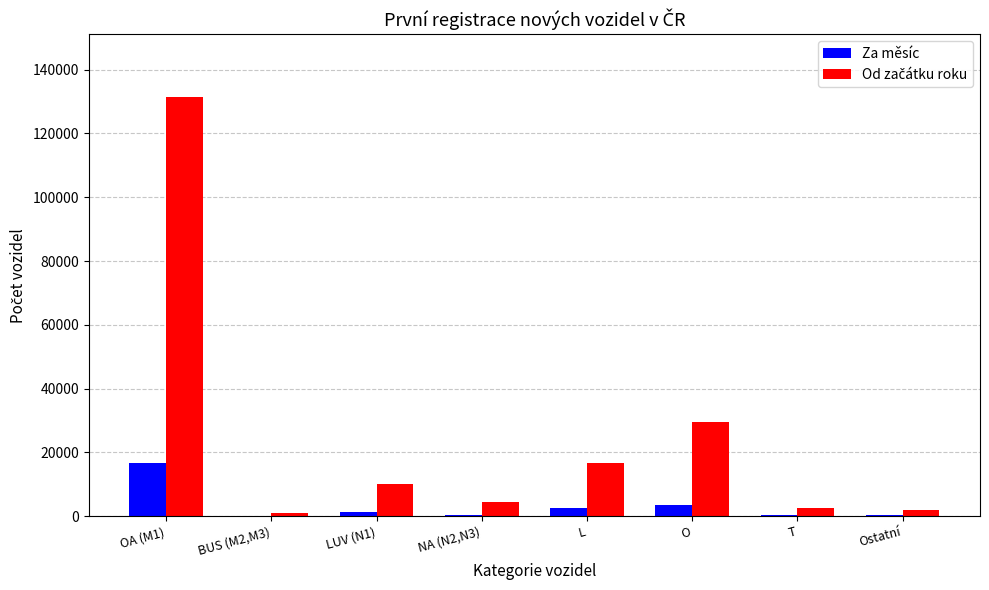

At which category is the sum across all series the highest?

OA (M1)